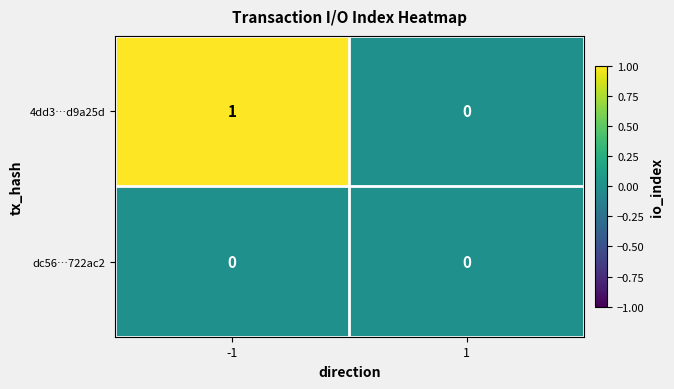

Which series has the largest range (max minus min)?

4dd3…d9a25d